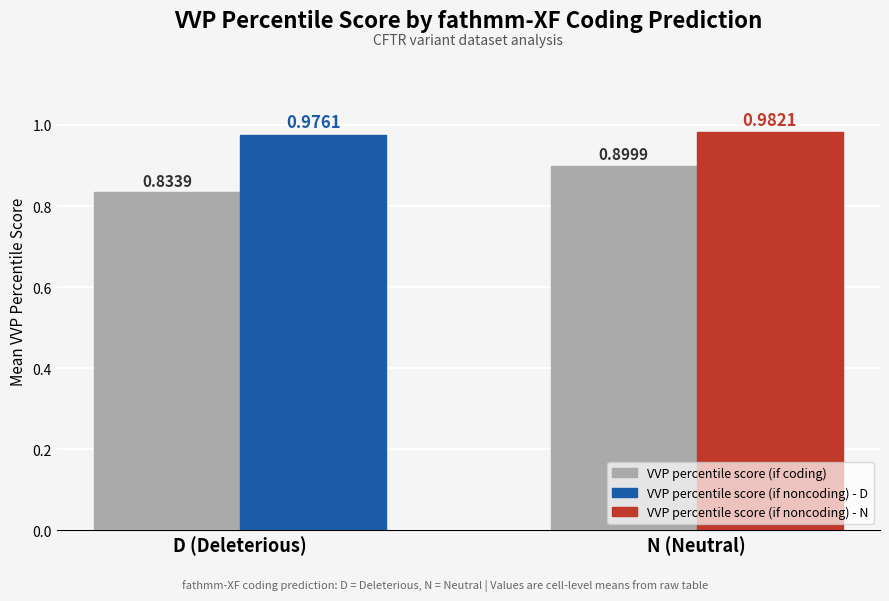

At which category does the chart reach its peak across all series?

N (Neutral)